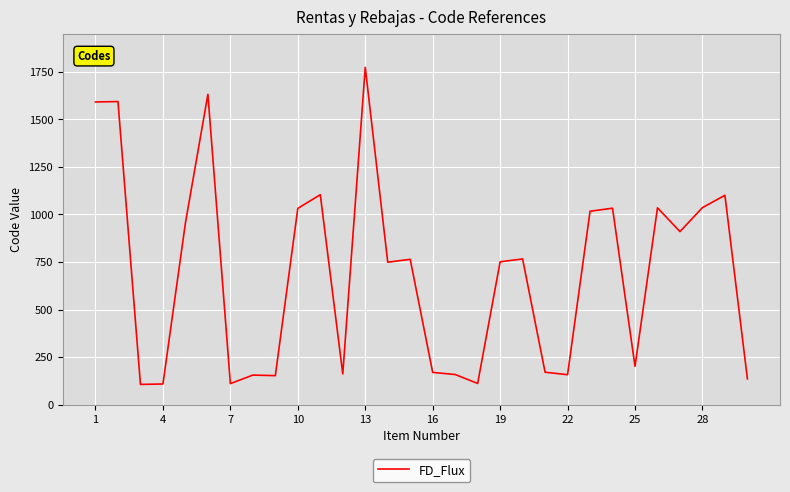

What is the average value?

691